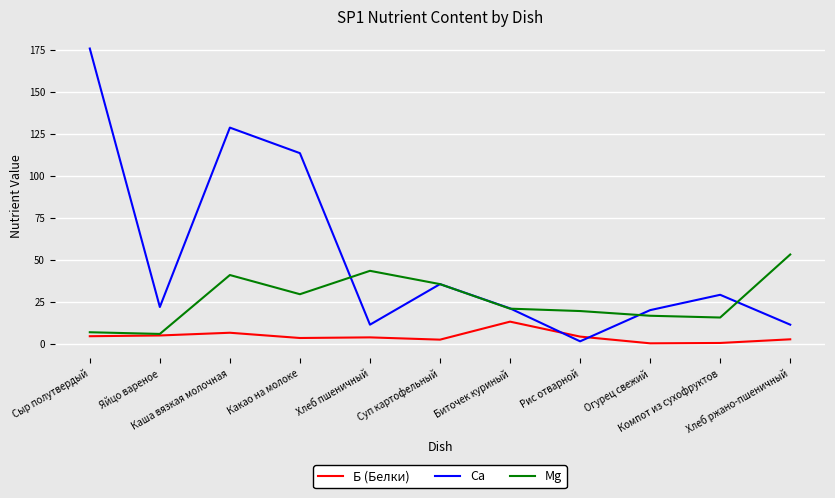

What is the sum of the Б (Белки) values at Суп картофельный and Каша вязкая молочная?

9.3